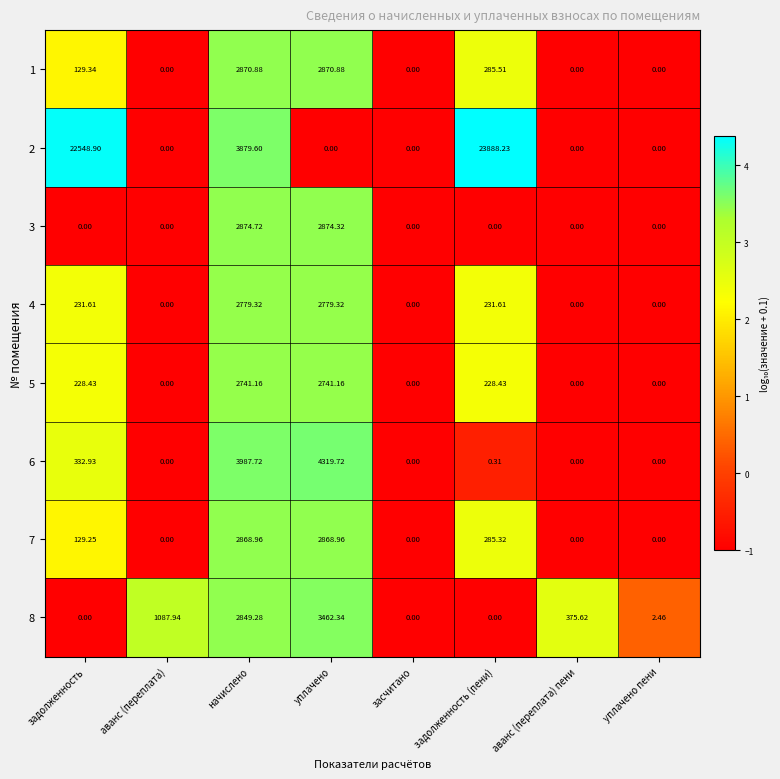

Where is 8 nearest to the value 1731?

аванс (переплата)